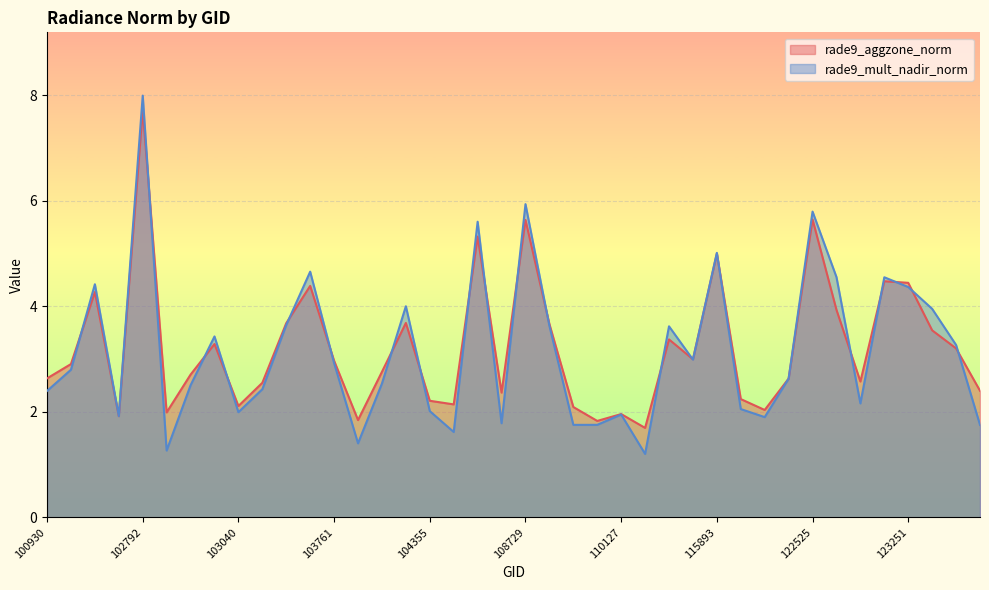

Between 102671 and 102920, which series saw the biggest shift?

rade9_aggzone_norm